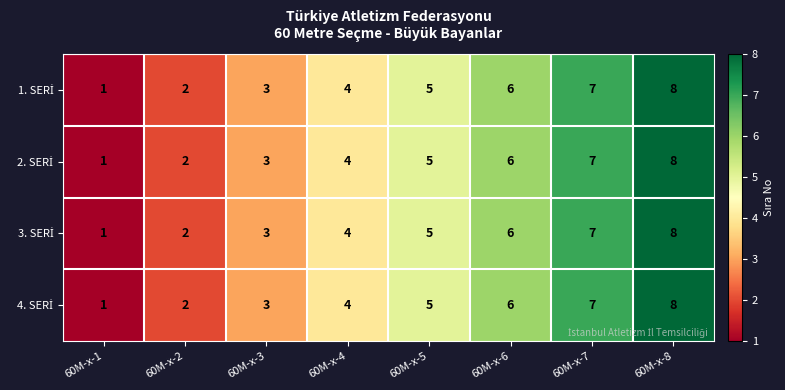

Which category has the lowest value across all series?

60M-x-1